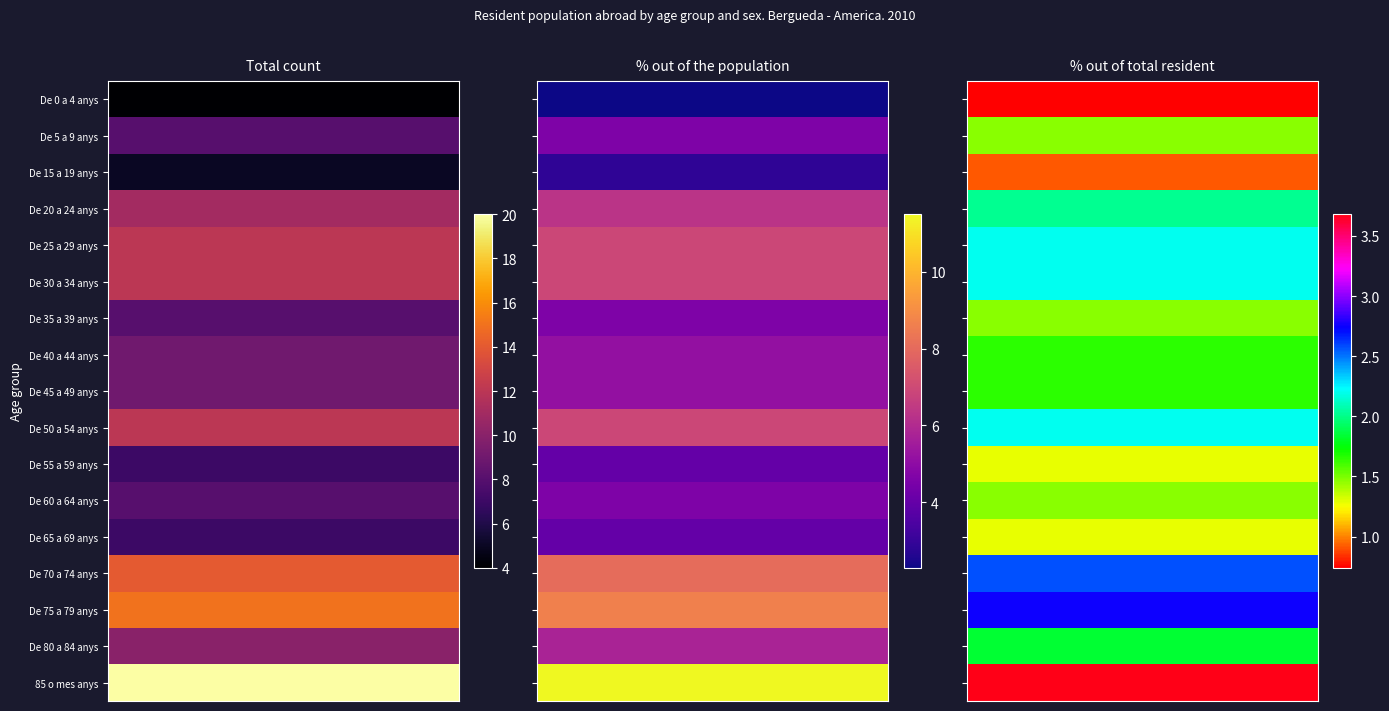

What is the minimum value shown in the chart?

0.7